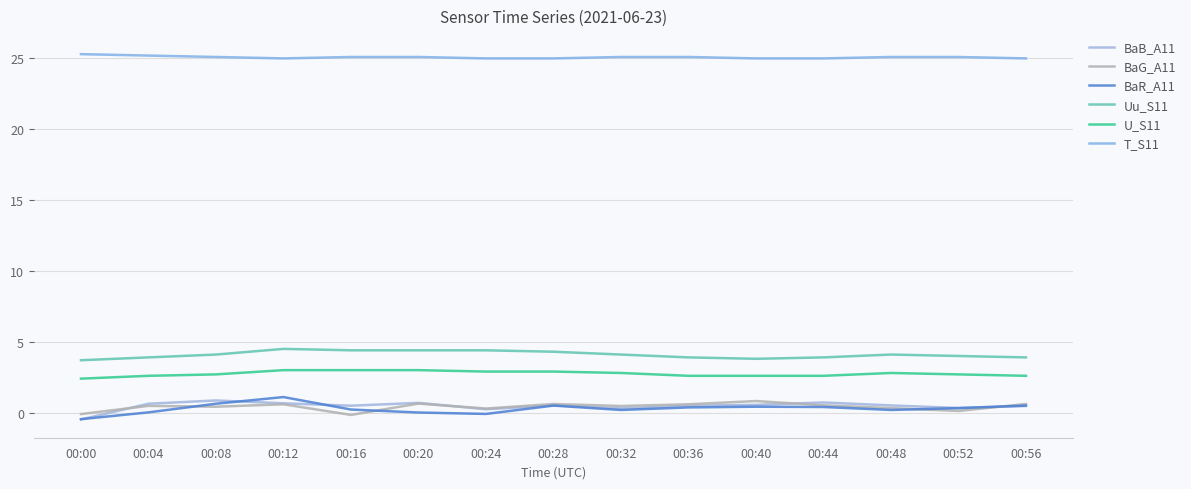

Reading left to right, what are all the values shown in this chart?

BaB_A11: 00:00=-0.5	00:04=0.6	00:08=0.9	00:12=0.7	00:16=0.5	00:20=0.7	00:24=0.2	00:28=0.5	00:32=0.3	00:36=0.5	00:40=0.6	00:44=0.7	00:48=0.5	00:52=0.3	00:56=0.5
BaG_A11: 00:00=-0.1	00:04=0.5	00:08=0.4	00:12=0.6	00:16=-0.2	00:20=0.6	00:24=0.3	00:28=0.6	00:32=0.5	00:36=0.6	00:40=0.8	00:44=0.5	00:48=0.3	00:52=0.1	00:56=0.6
BaR_A11: 00:00=-0.5	00:04=0.0	00:08=0.6	00:12=1.1	00:16=0.2	00:20=0.0	00:24=-0.1	00:28=0.5	00:32=0.2	00:36=0.4	00:40=0.4	00:44=0.4	00:48=0.2	00:52=0.3	00:56=0.5
Uu_S11: 00:00=3.7	00:04=3.9	00:08=4.1	00:12=4.5	00:16=4.4	00:20=4.4	00:24=4.4	00:28=4.3	00:32=4.1	00:36=3.9	00:40=3.8	00:44=3.9	00:48=4.1	00:52=4.0	00:56=3.9
U_S11: 00:00=2.4	00:04=2.6	00:08=2.7	00:12=3.0	00:16=3.0	00:20=3.0	00:24=2.9	00:28=2.9	00:32=2.8	00:36=2.6	00:40=2.6	00:44=2.6	00:48=2.8	00:52=2.7	00:56=2.6
T_S11: 00:00=25.3	00:04=25.2	00:08=25.1	00:12=25.0	00:16=25.1	00:20=25.1	00:24=25.0	00:28=25.0	00:32=25.1	00:36=25.1	00:40=25.0	00:44=25.0	00:48=25.1	00:52=25.1	00:56=25.0